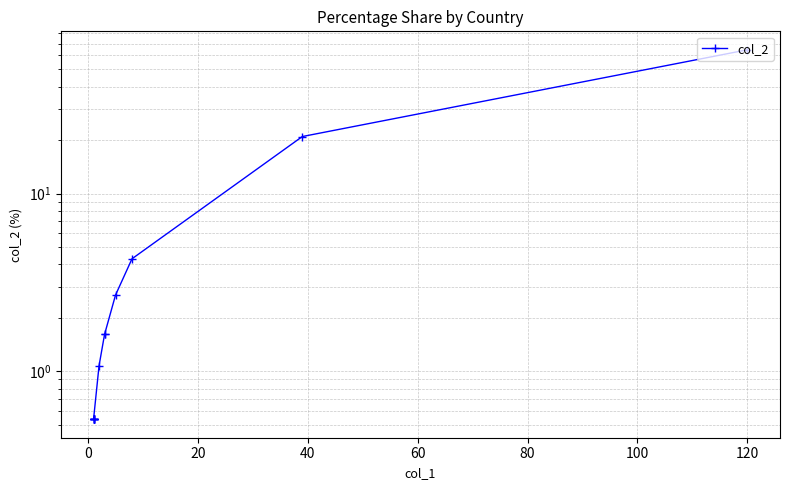

The chart shows a value of 0.5 at 100. True or false?

False